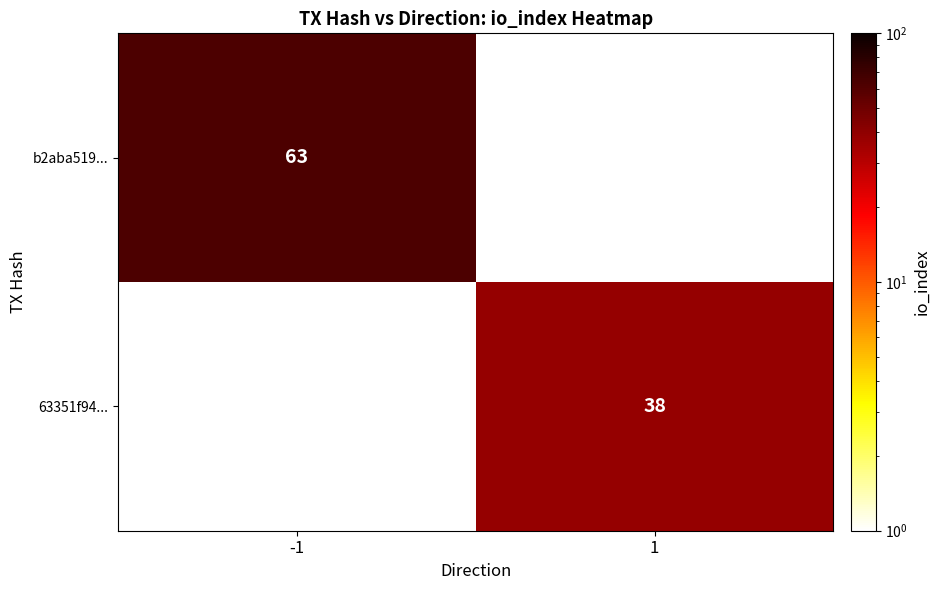

True or false: 63351f94... has a value of 57 at 1.

False